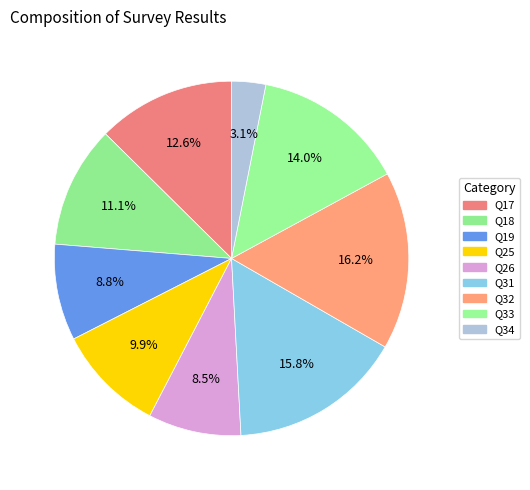

How many segments does this pie chart have?

9